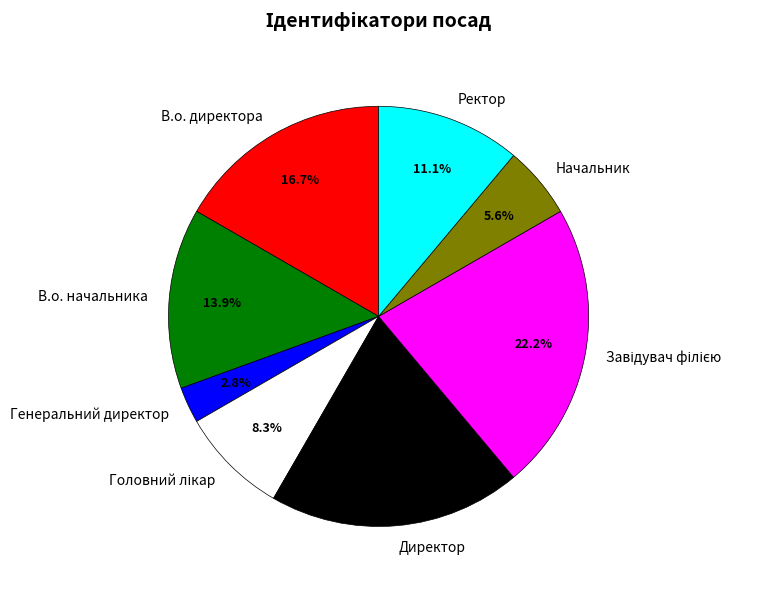

Which slice is the smallest?

Генеральний директор